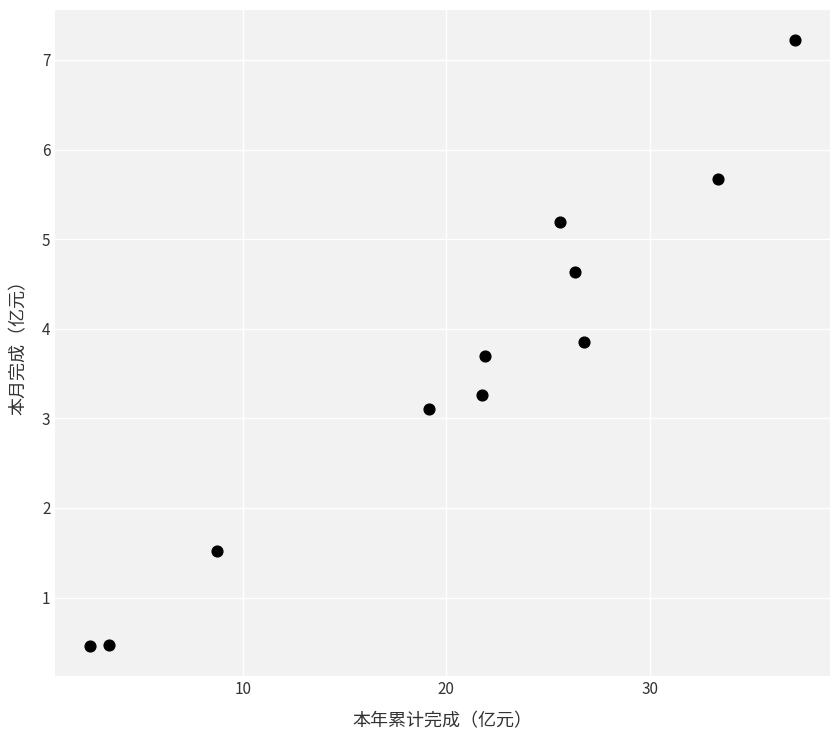

What Y value in the scatter plot is closest to 3?

3.1